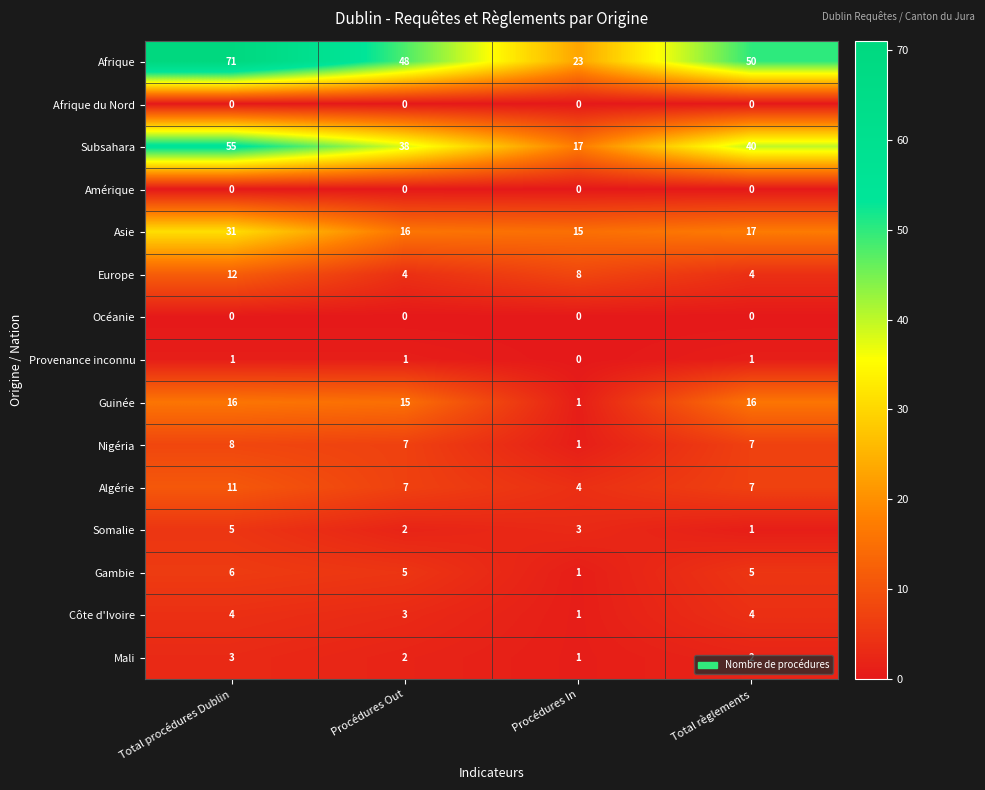

At which category is the sum across all series the highest?

Total procédures Dublin